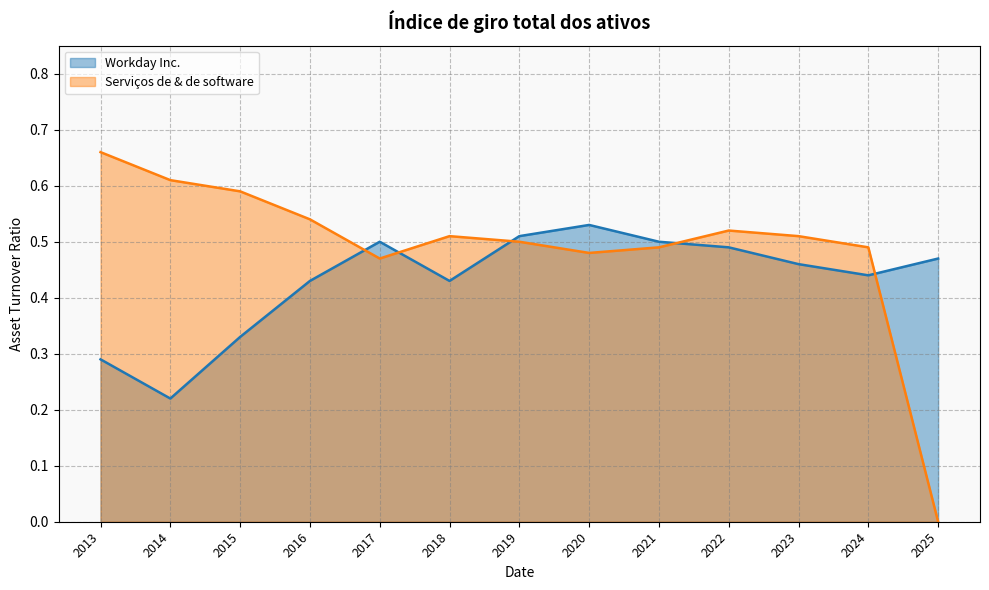

Does the chart have visible grid lines?

Yes